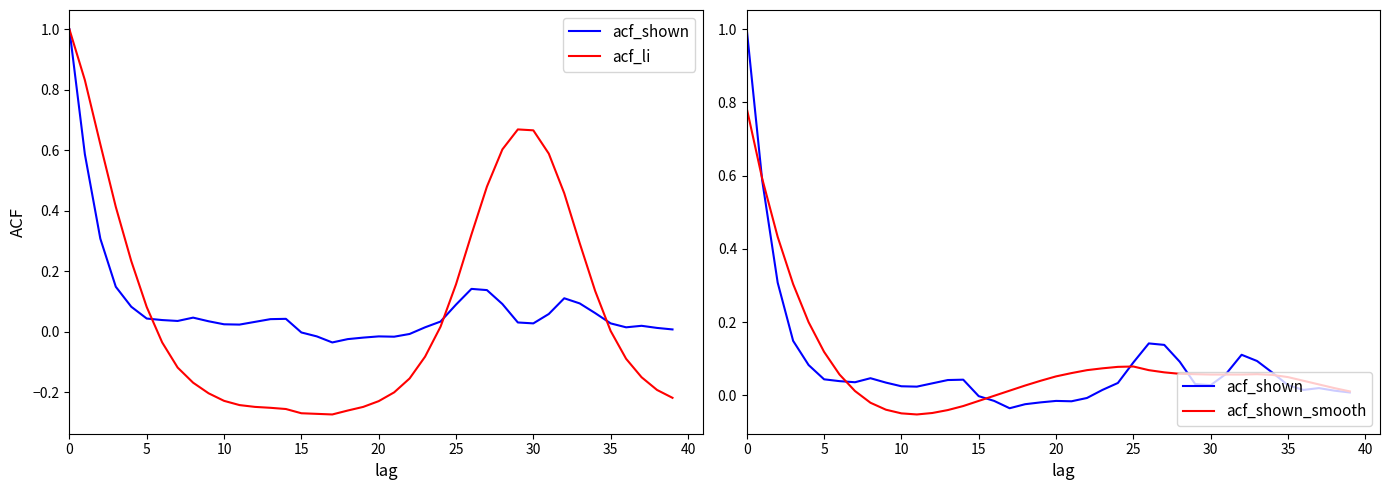

List the series in order of their peak value, lowest first.

acf_shown_smooth, acf_shown, acf_li